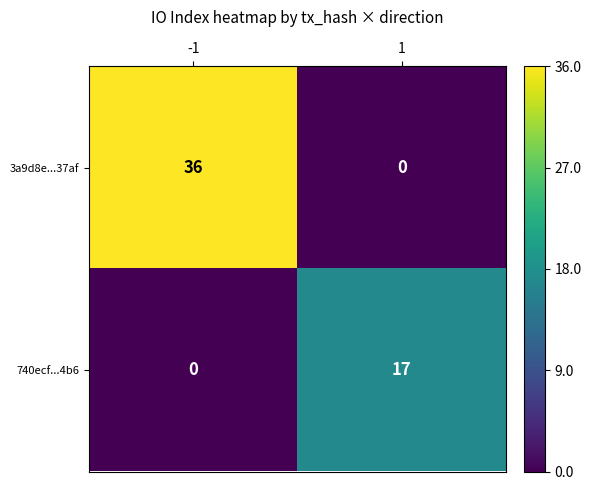

What is the total value across all series at -1?

36